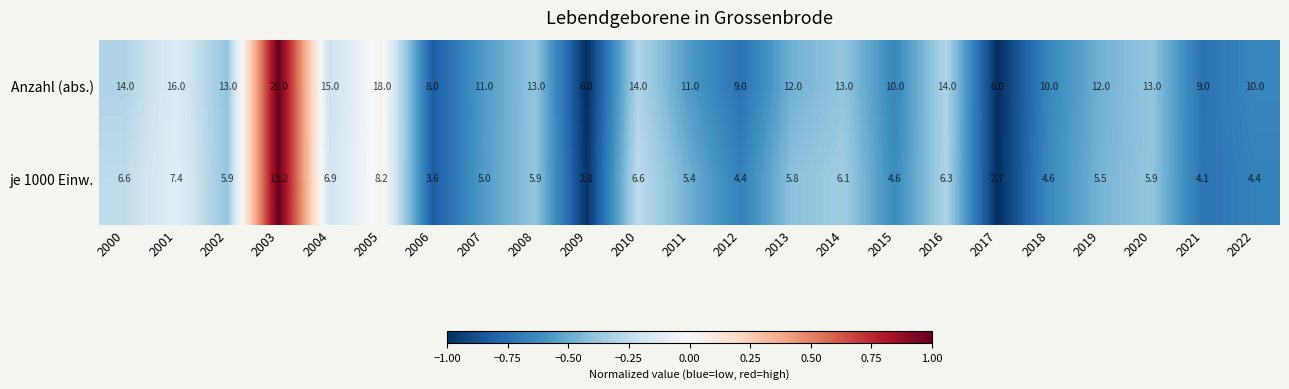

Rank the series at 2006 from lowest to highest value.

je 1000 Einw., Anzahl (abs.)